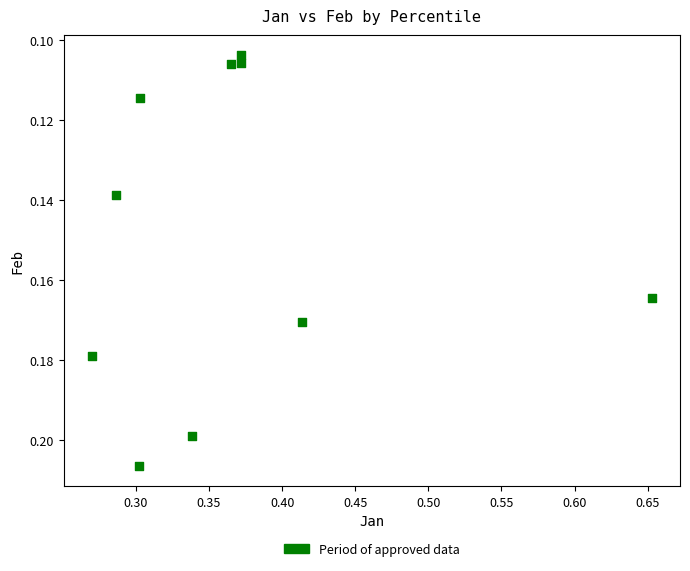

What is the average X value?

0.4